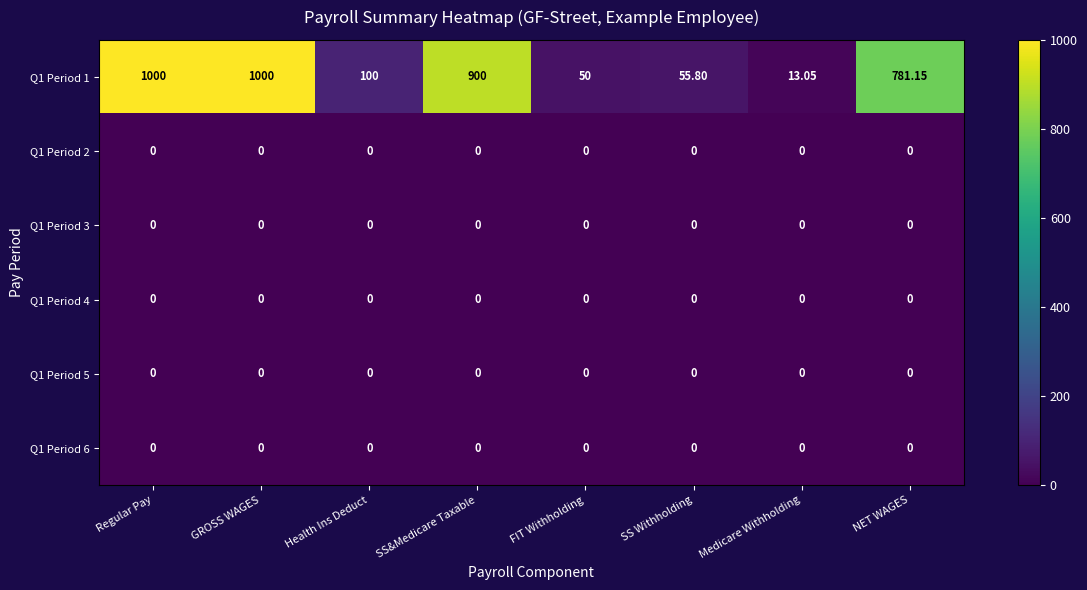

Is the value of Q1 Period 2 at NET WAGES greater than the value of Q1 Period 1 at Medicare Withholding?

No